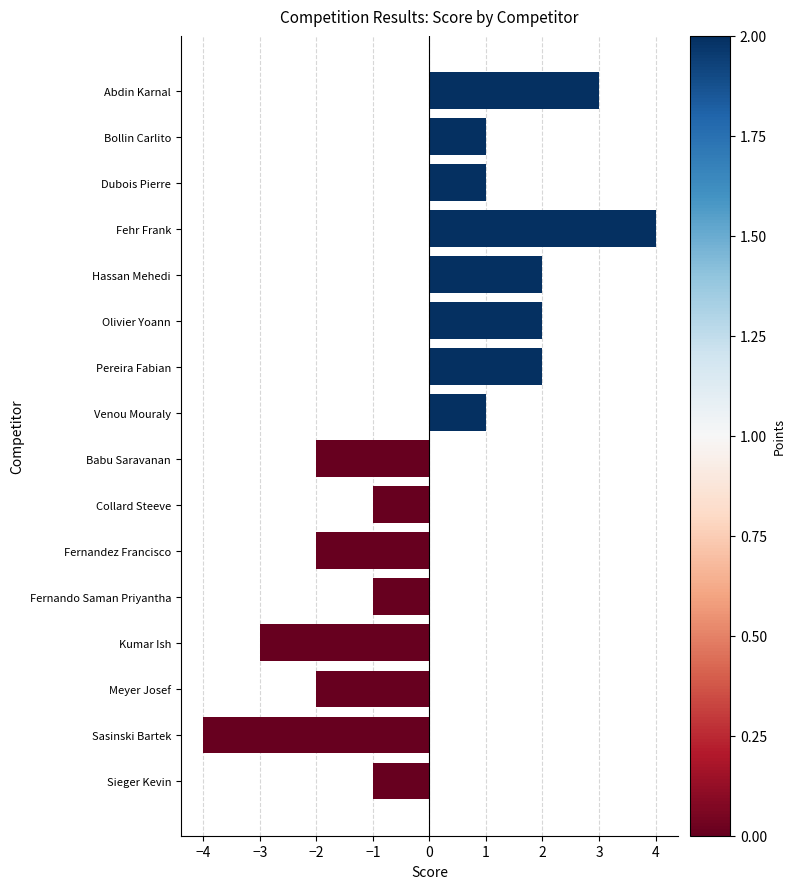

What is the minimum value shown in the chart?

-4